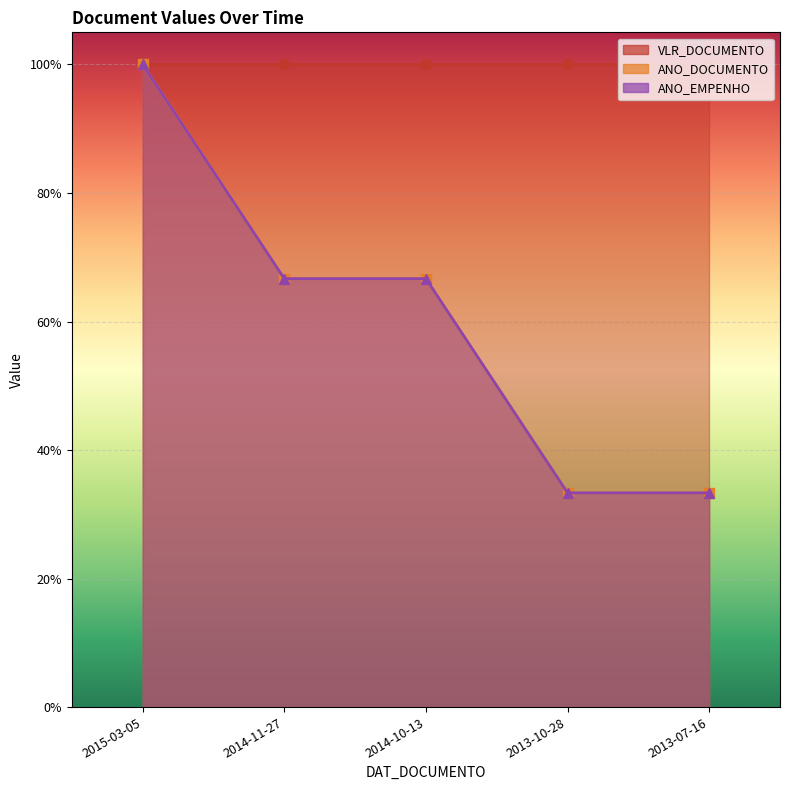

What position from the right is 2014-10-13?

3